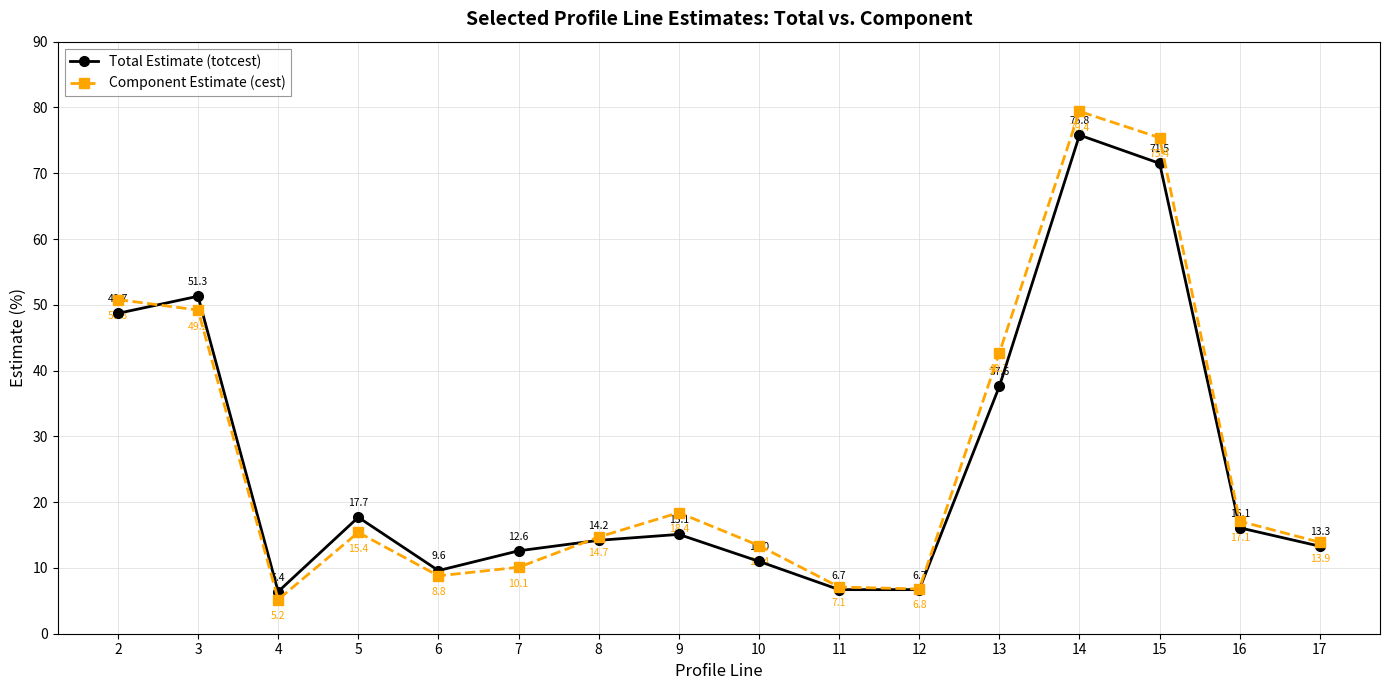

At which label is Total Estimate (totcest) closest to 41?

13